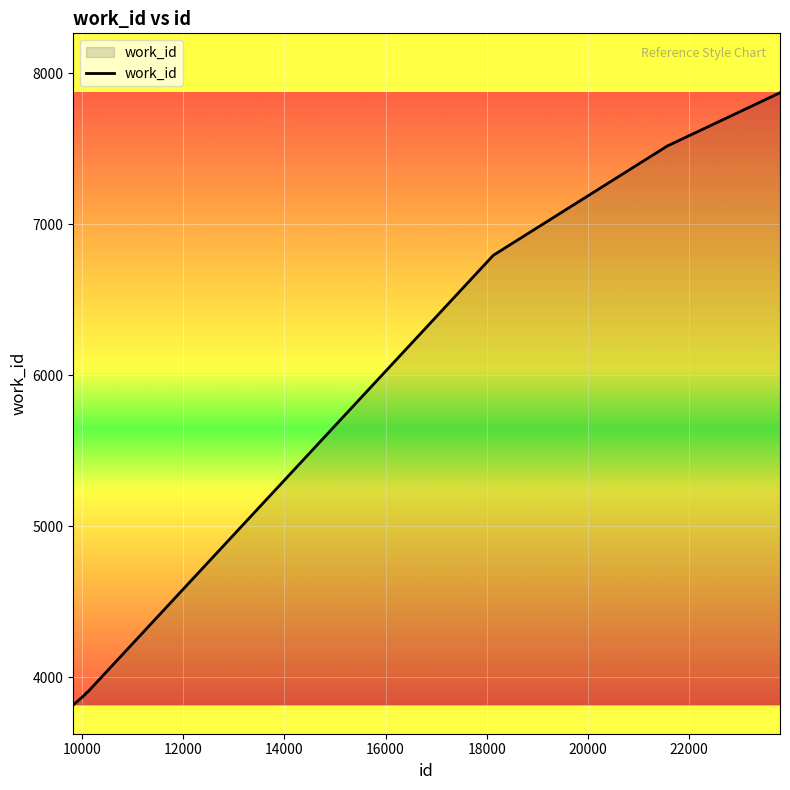

What is the minimum value shown in the chart?

3816